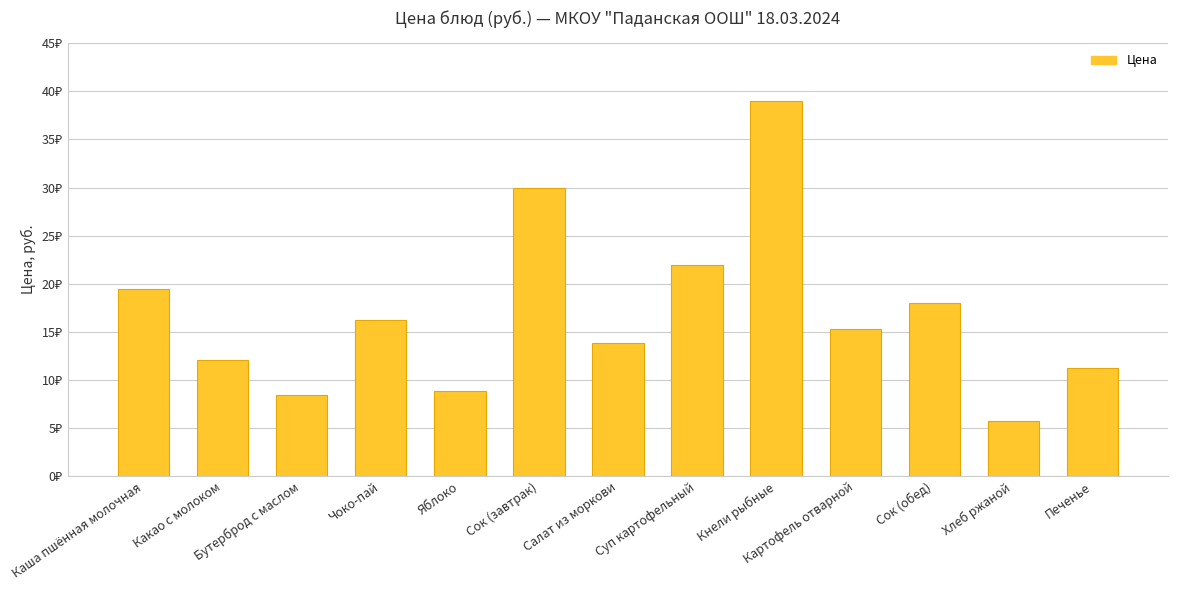

Does the chart contain any negative values?

No